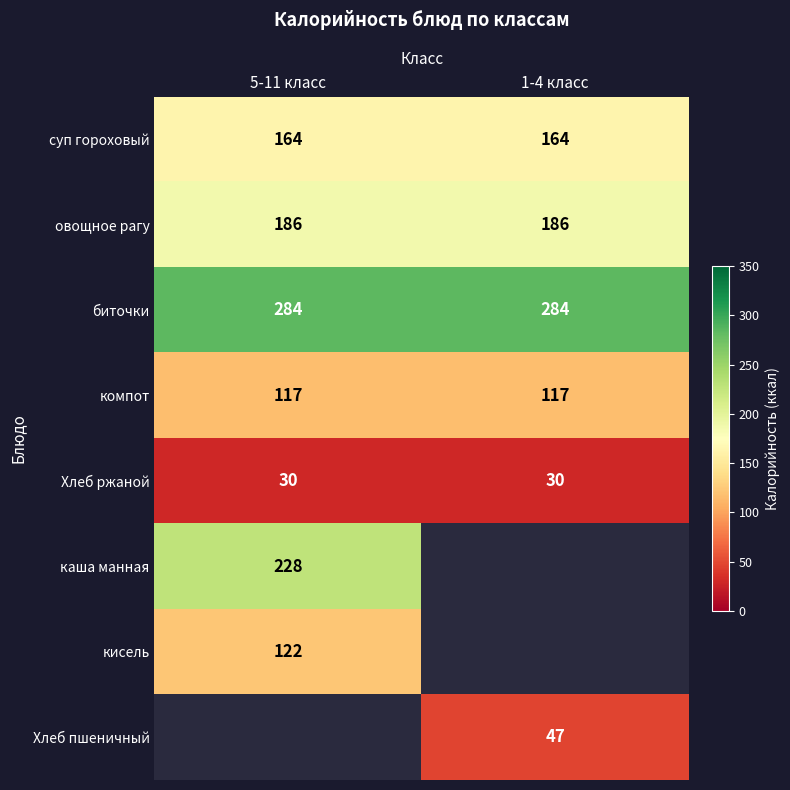

What is the spread (max minus min) of values at 1-4 класс?

254.0